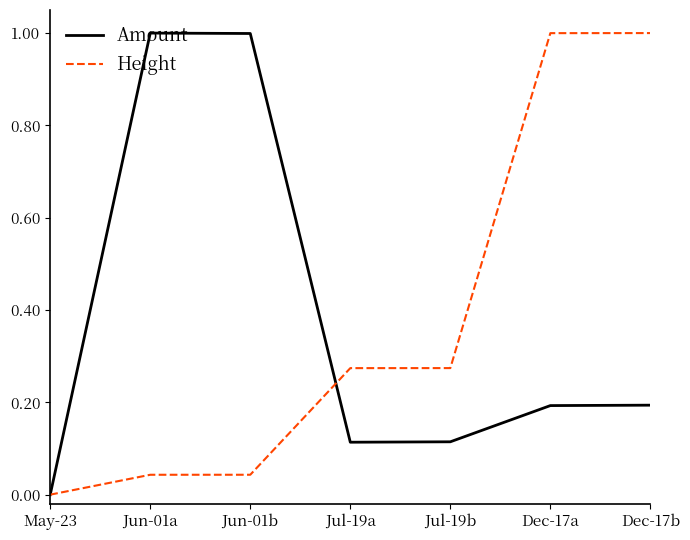

Does the chart display data point markers on the line(s)?

No